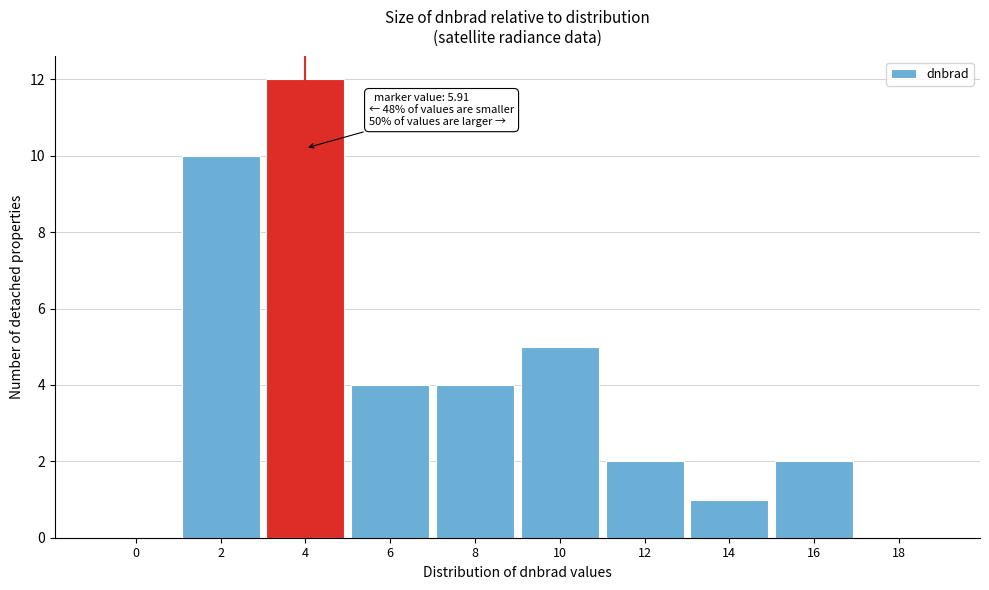

Reading left to right, what are all the values shown in this chart?

0=0	2=10	4=12	6=4	8=4	10=5	12=2	14=1	16=2	18=0